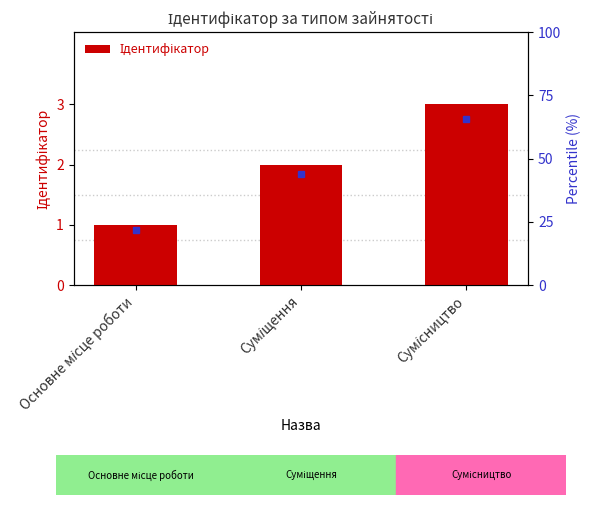

Reading left to right, extract all data points from this chart.

1	2	3